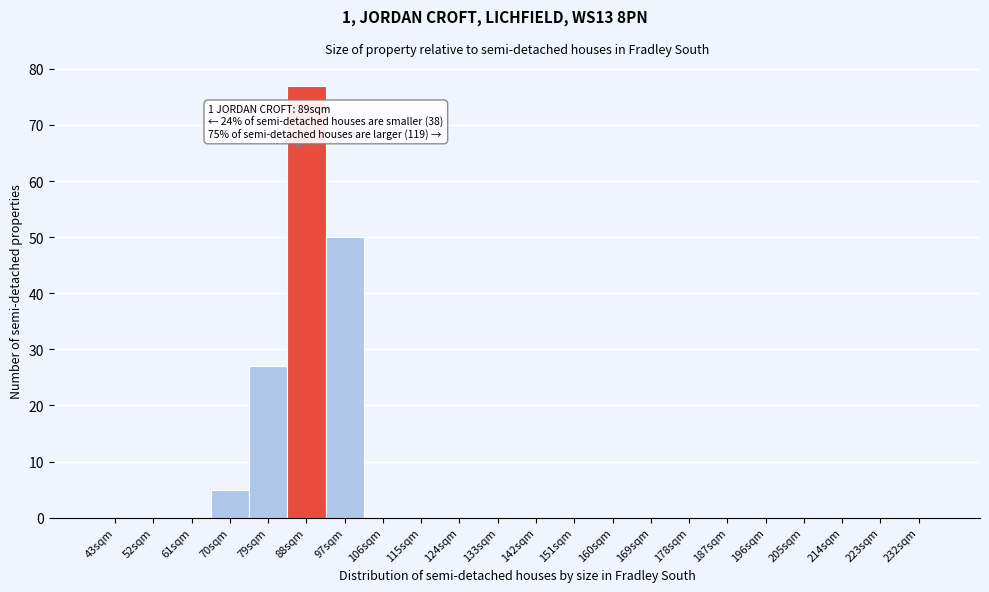

Reading left to right, transcribe all the data shown in this chart.

43sqm=0	52sqm=0	61sqm=0	70sqm=5	79sqm=27	88sqm=77	97sqm=50	106sqm=0	115sqm=0	124sqm=0	133sqm=0	142sqm=0	151sqm=0	160sqm=0	169sqm=0	178sqm=0	187sqm=0	196sqm=0	205sqm=0	214sqm=0	223sqm=0	232sqm=0